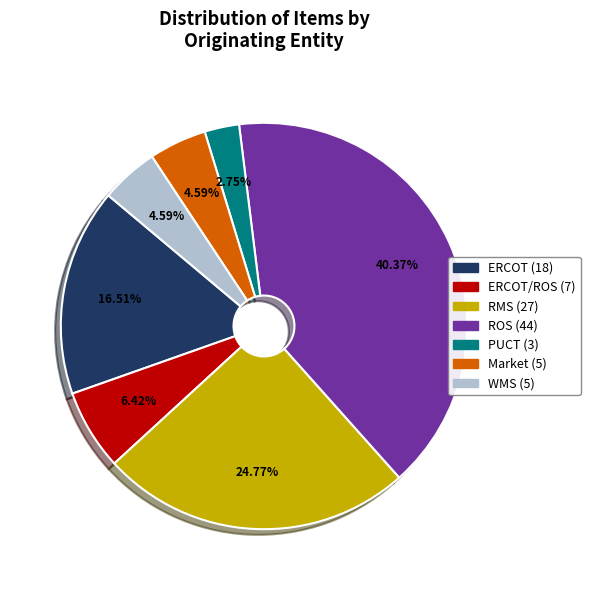

Does any single category account for the majority?

No